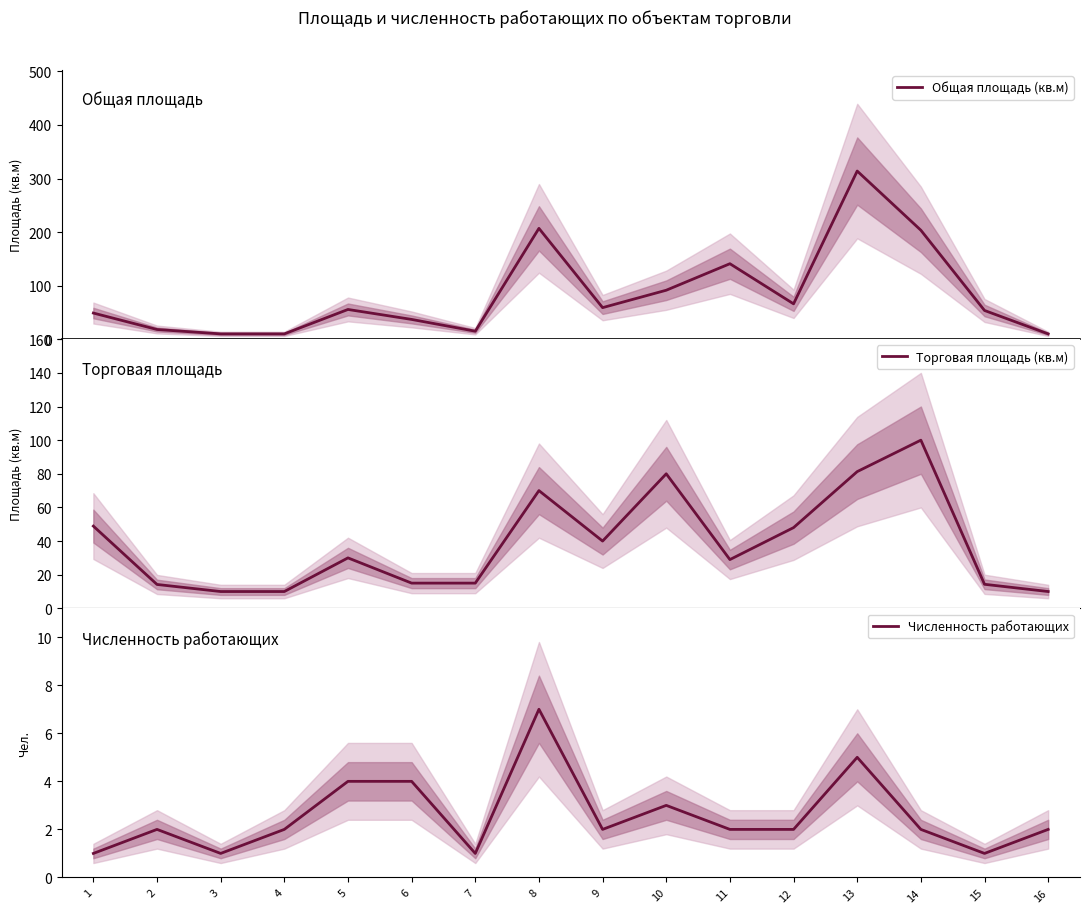

How many lines are shown in the chart?

3